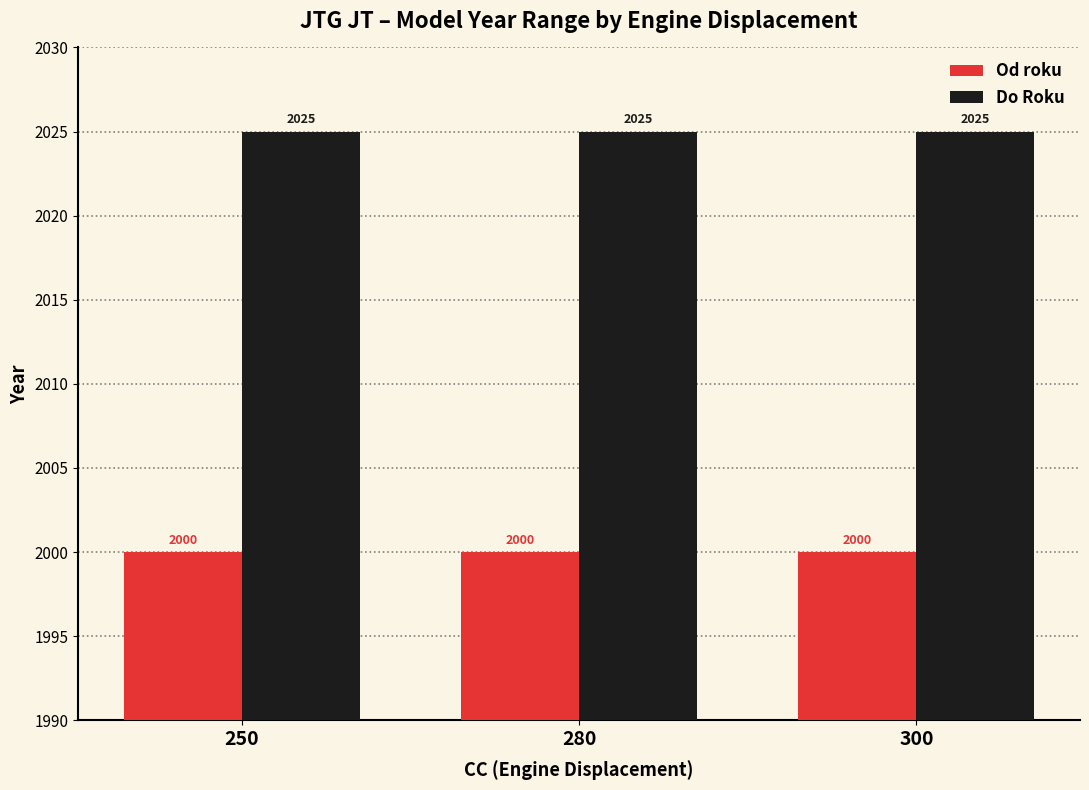

What is the highest value of the Od roku series?

2000